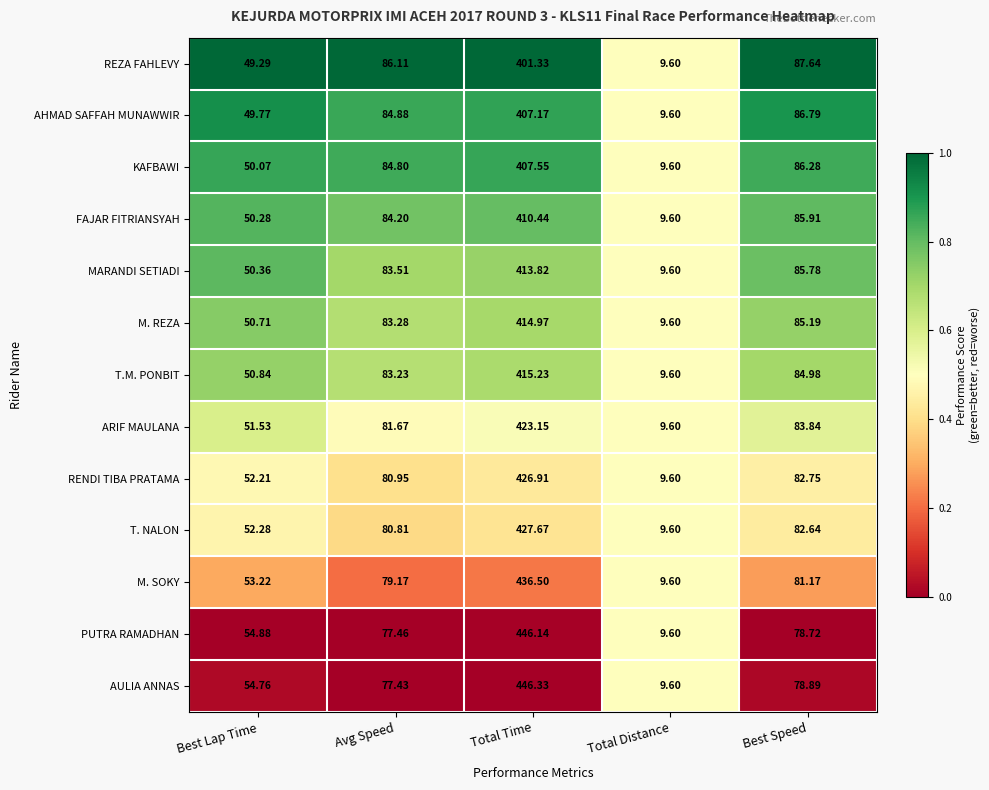

Which series has the largest total across all categories?

AULIA ANNAS